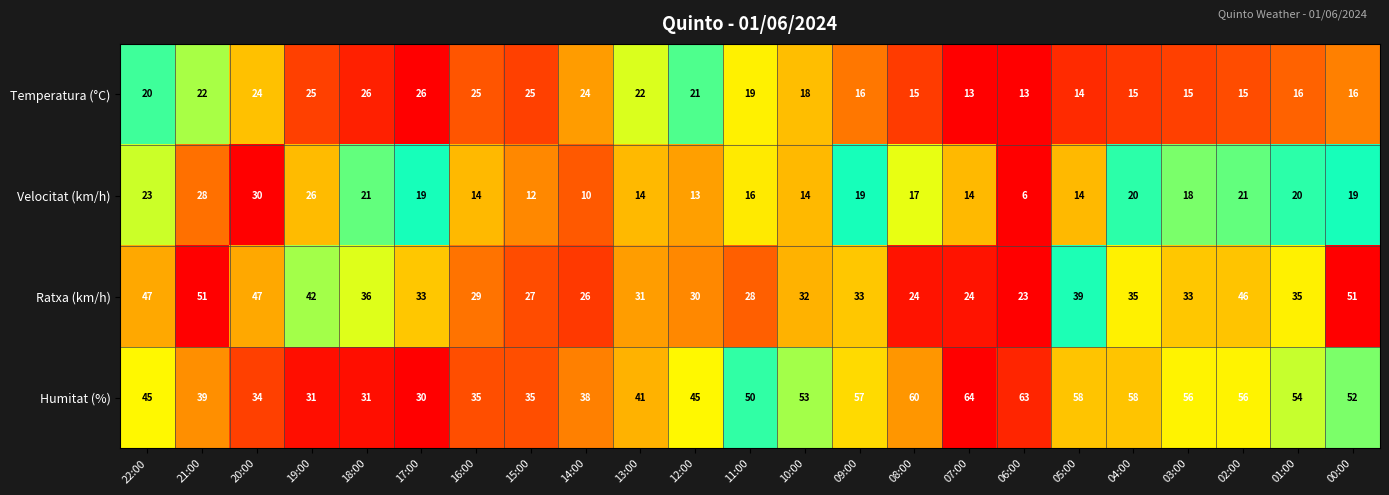

Which series has the largest total across all categories?

Humitat (%)